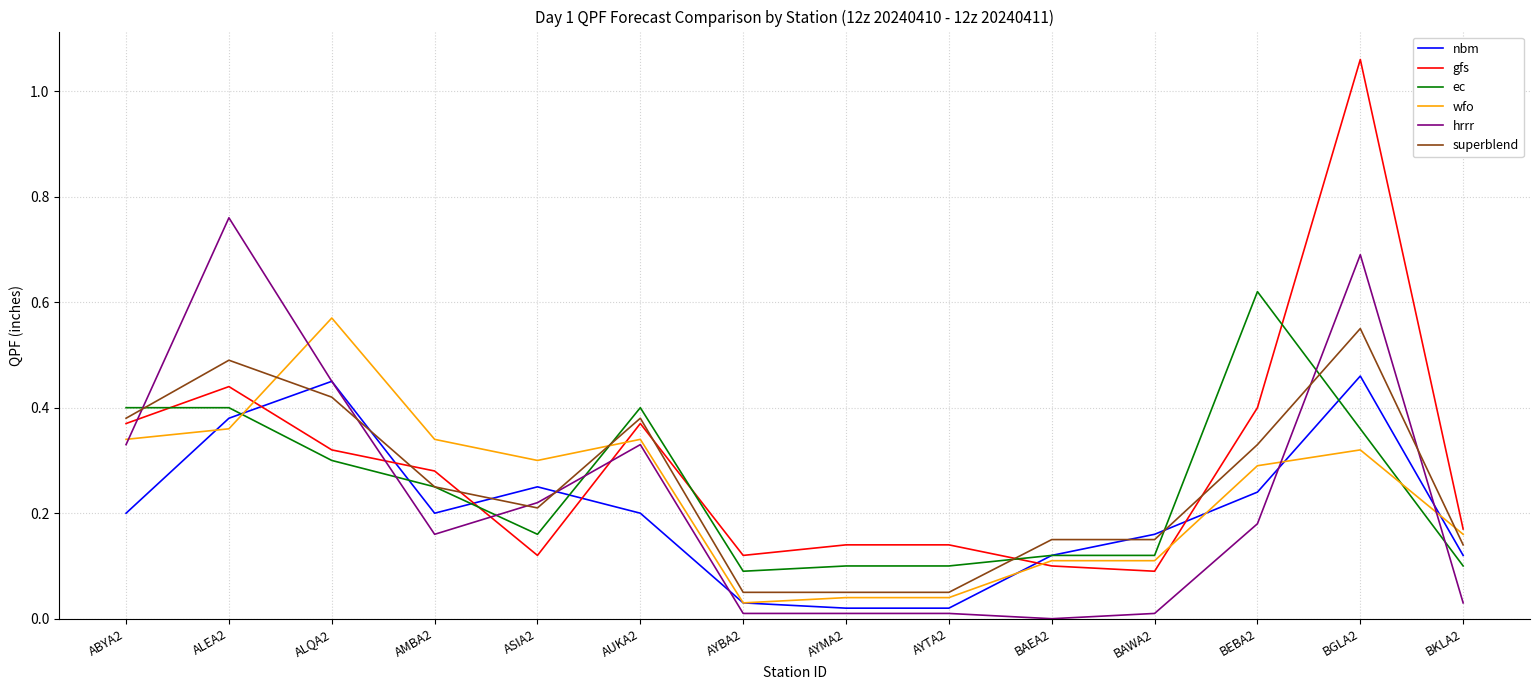

Which series has the widest spread of values?

gfs